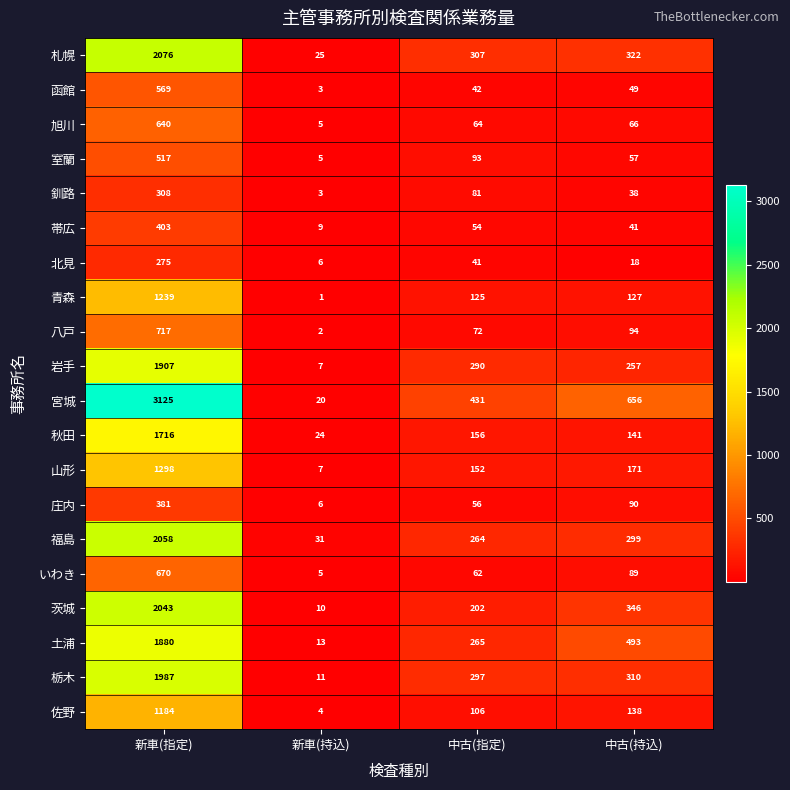

Is it true that 庄内 equals 56 at 中古(指定)?

True